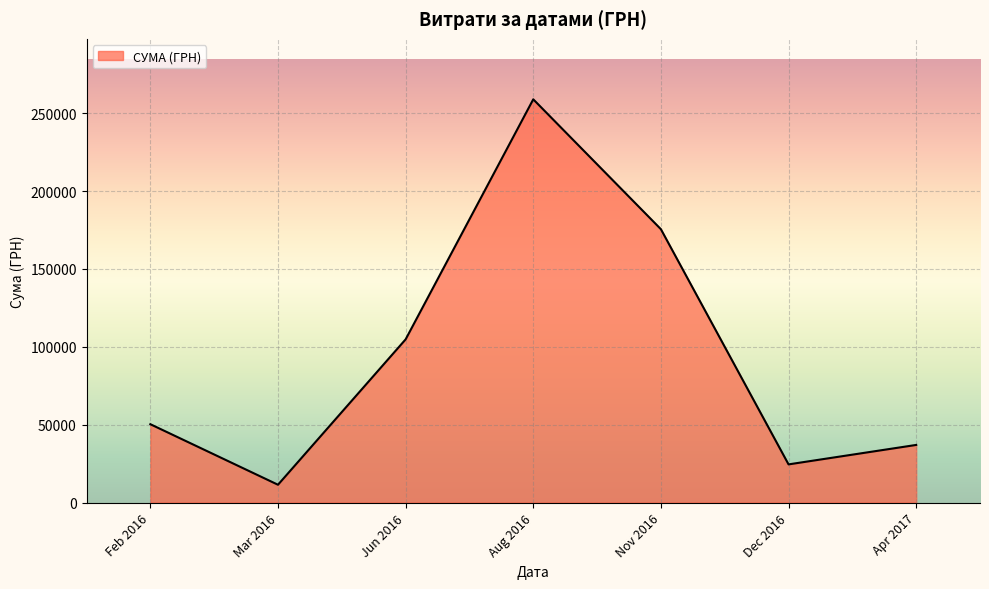

What is the change in value from Feb 2016 to Aug 2016?

+208660.7